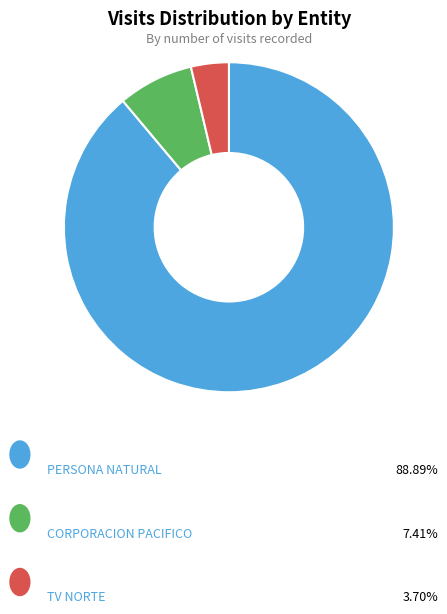

How many slices are in this pie chart?

3